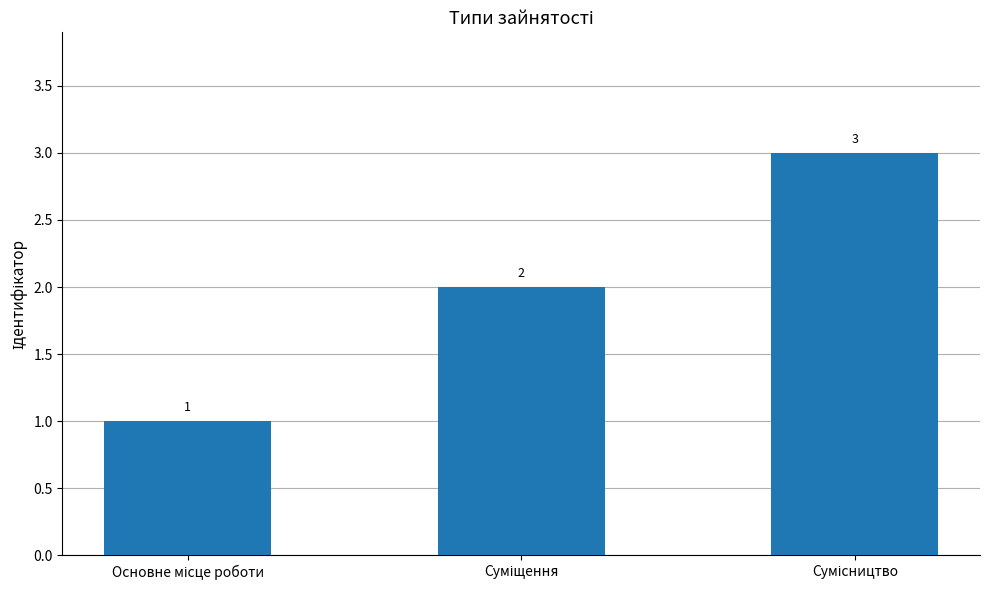

What is the sum of all values?

6